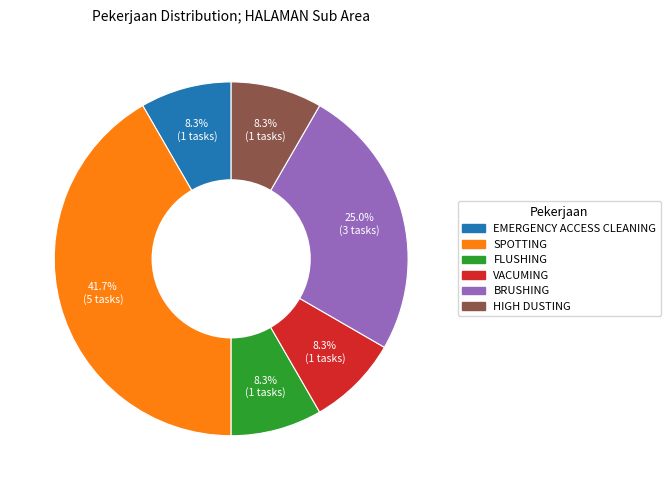

Which slice is the largest?

SPOTTING